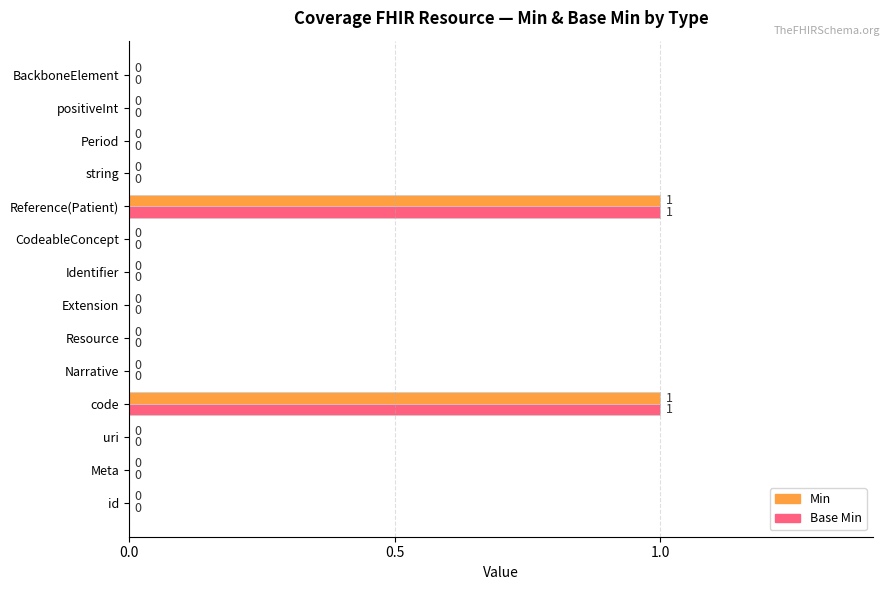

The value of Base Min at BackboneElement is 0. True or false?

True